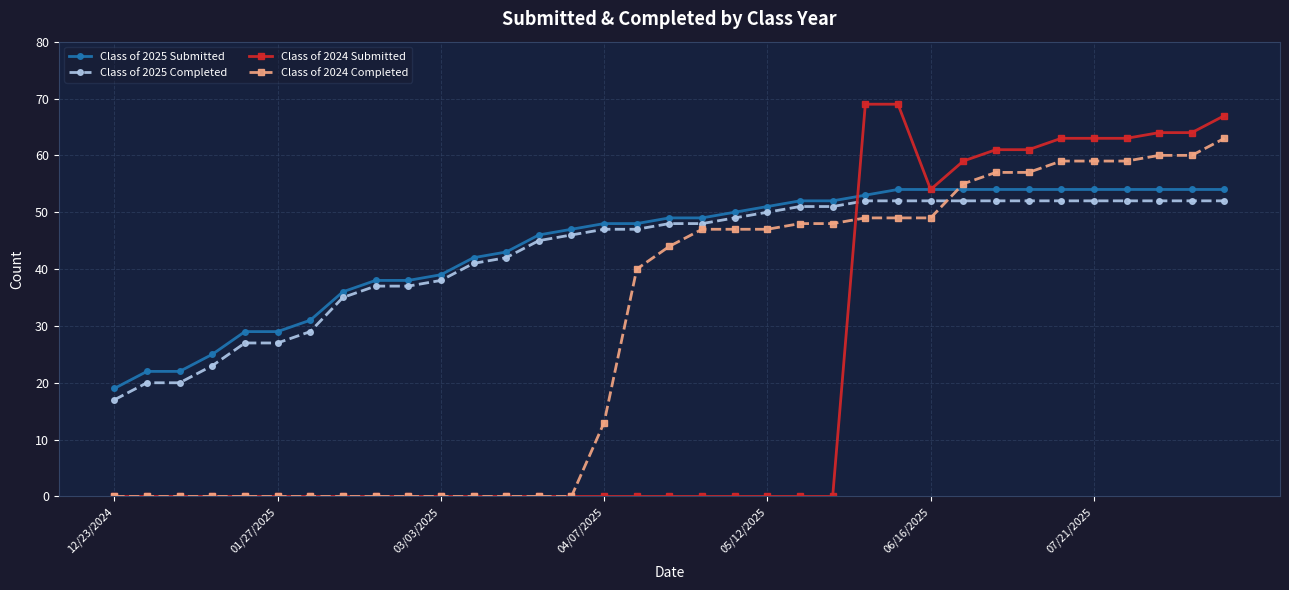

Rank the series by their maximum value, from highest to lowest.

Class of 2024 Submitted, Class of 2024 Completed, Class of 2025 Submitted, Class of 2025 Completed